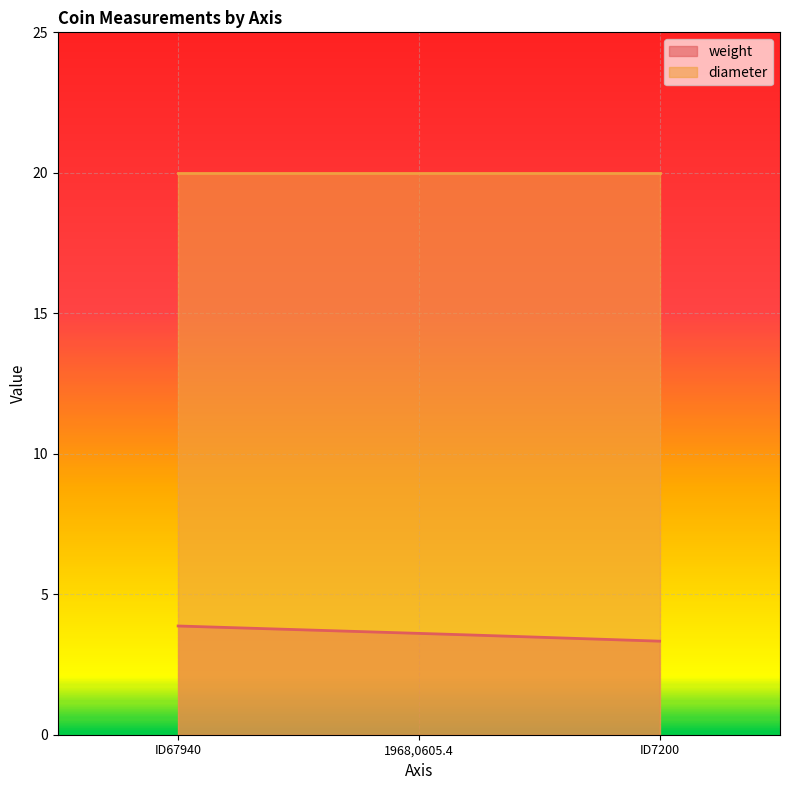

Which series has the largest total across all categories?

diameter